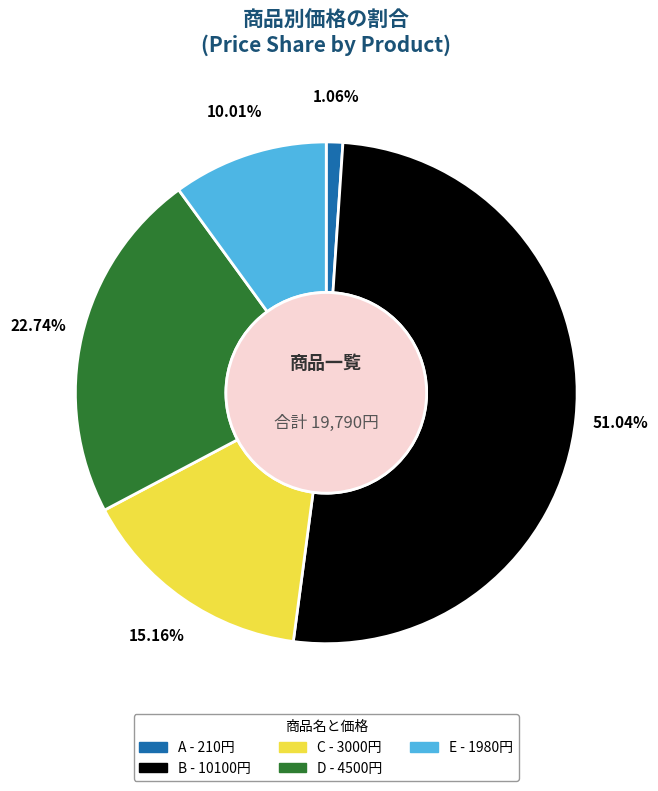

To the nearest percent, what portion does B represent?

51%